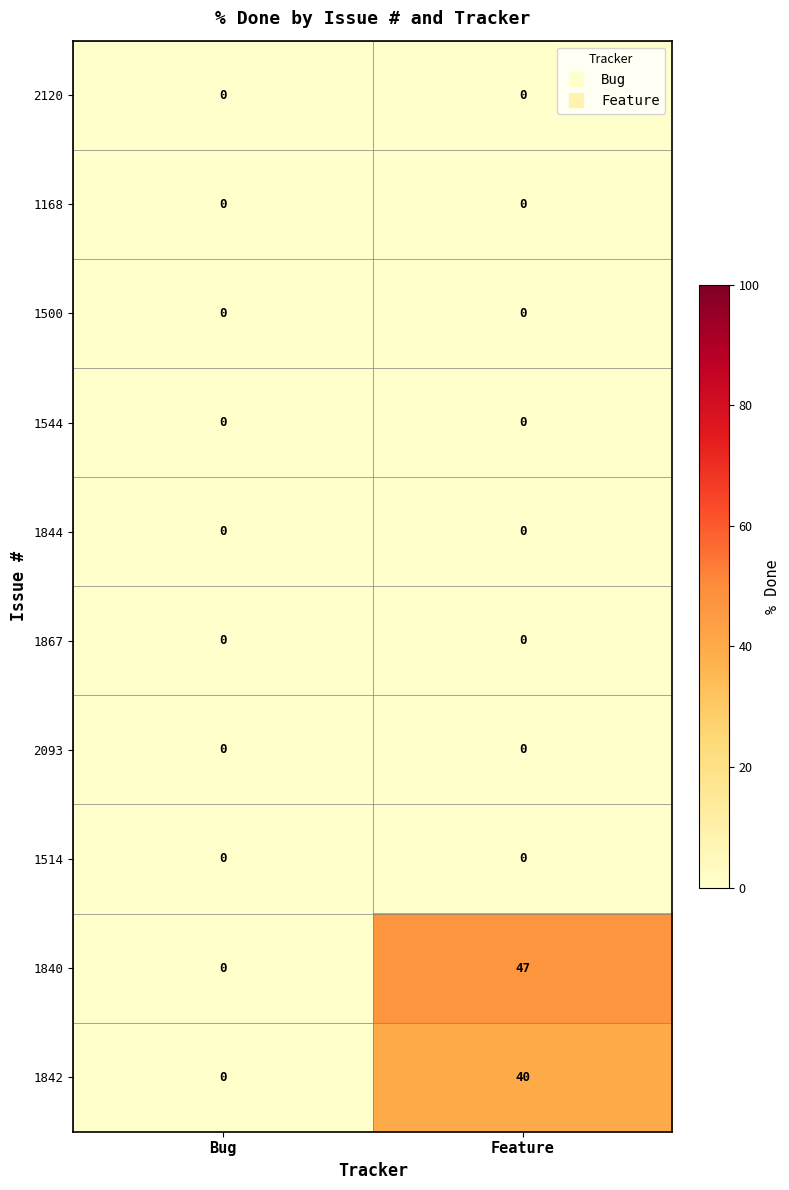

How many distinct data groups are displayed?

10